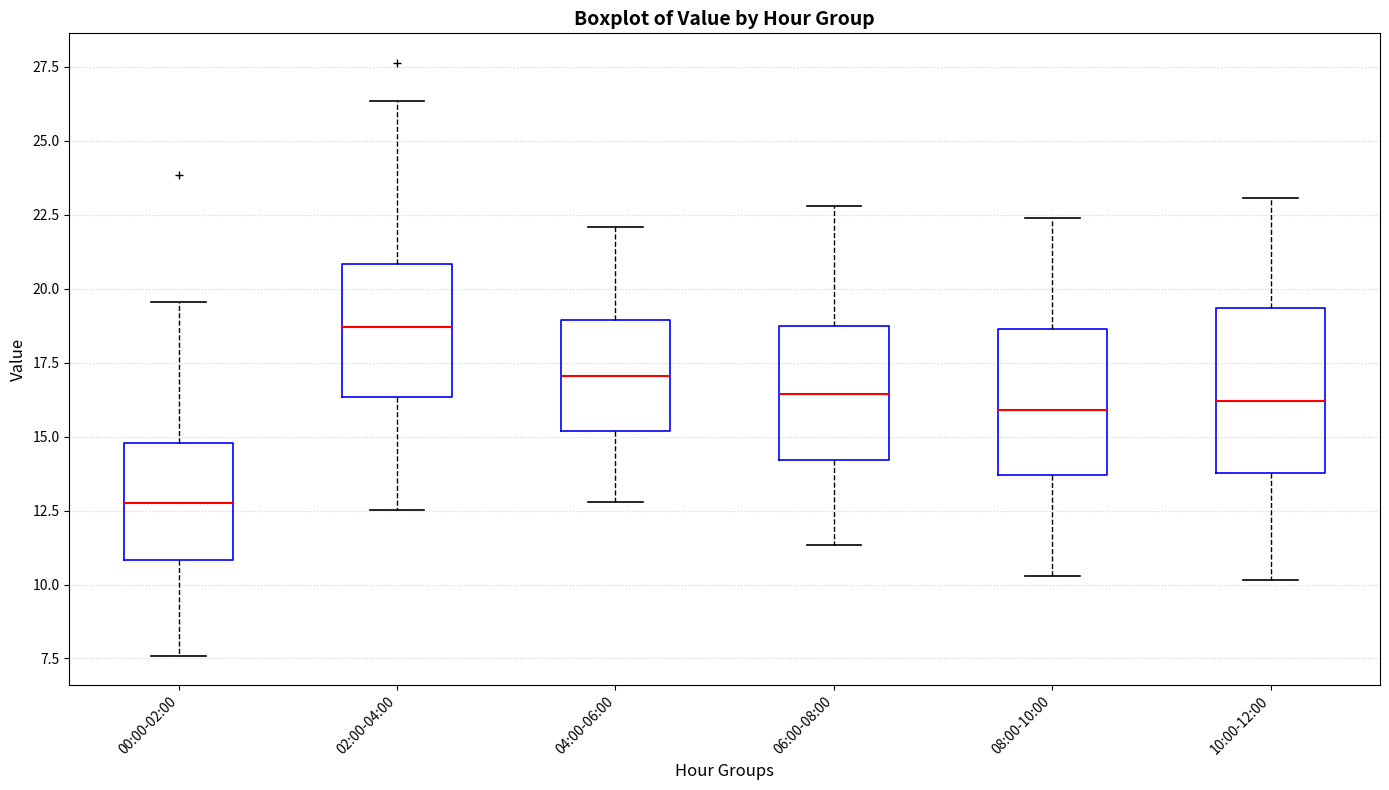

Reading left to right, transcribe this box plot: for each box, give where its median line is, the range the box spans, and where its two whiskers end, as read against the y-axis. The values are not printed on the chart, so give them approximately, as read against the axis.

00:00-02:00: median 13.0, box 11.0 to 15.0, whiskers 7.5 to 19.5
02:00-04:00: median 18.5, box 16.5 to 21.0, whiskers 12.5 to 26.5
04:00-06:00: median 17.0, box 15.0 to 19.0, whiskers 13.0 to 22.0
06:00-08:00: median 16.5, box 14.0 to 18.5, whiskers 11.5 to 23.0
08:00-10:00: median 16.0, box 13.5 to 18.5, whiskers 10.5 to 22.5
10:00-12:00: median 16.0, box 14.0 to 19.5, whiskers 10.0 to 23.0